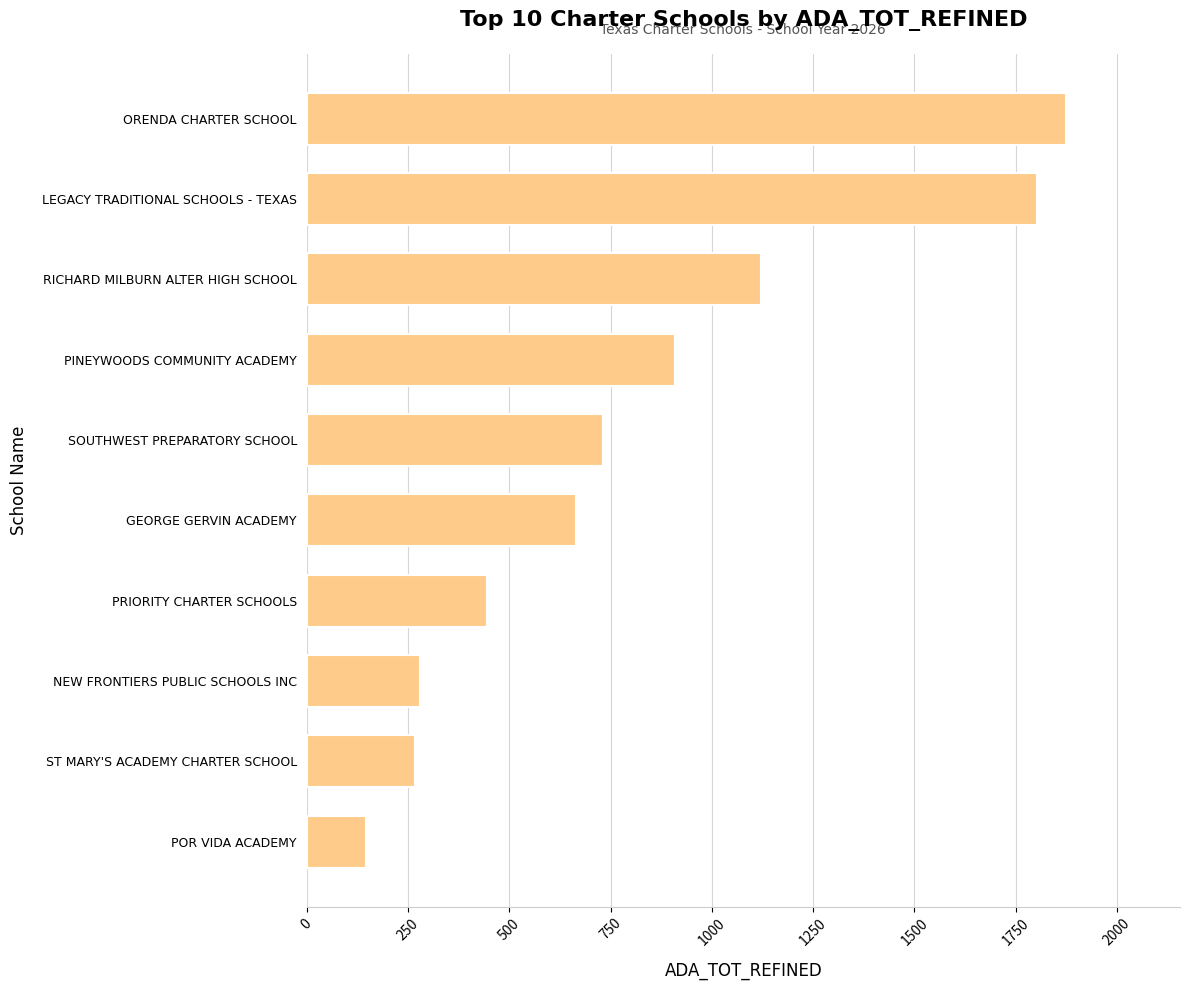

What is the change in value from ST MARY'S ACADEMY CHARTER SCHOOL to PRIORITY CHARTER SCHOOLS?

+177.3